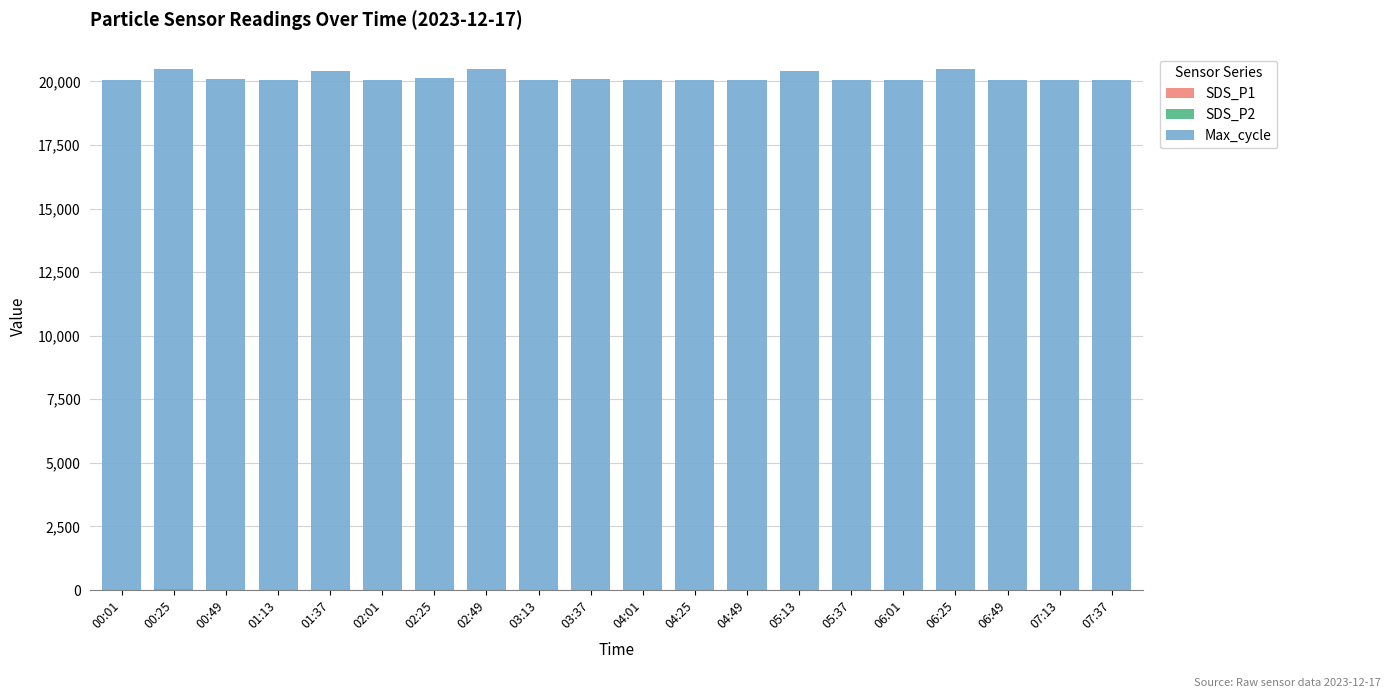

Count the number of categories in the chart.

20